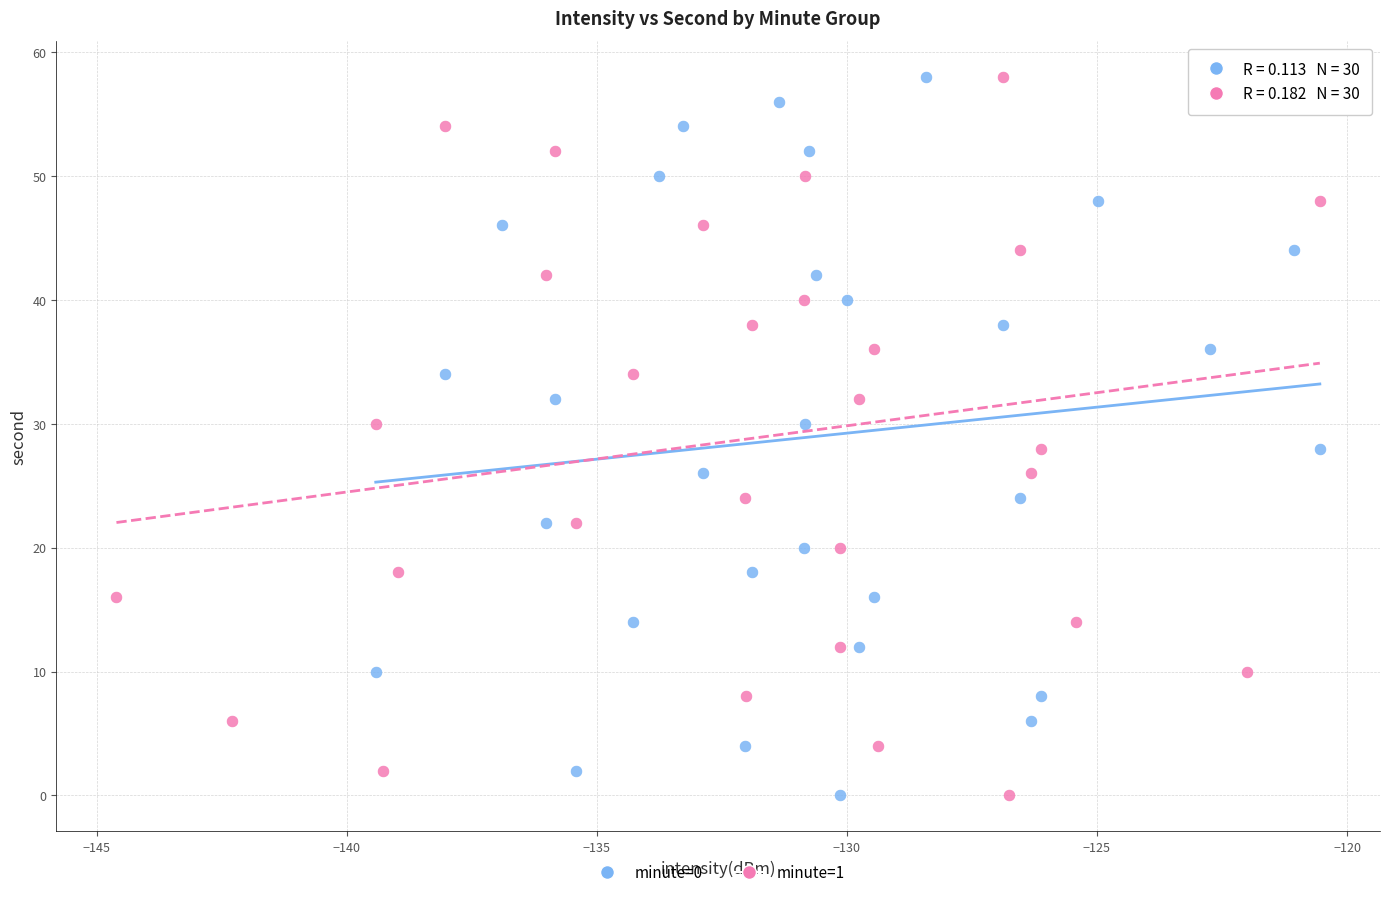

What are all the series names shown in the legend?

minute=0, minute=1